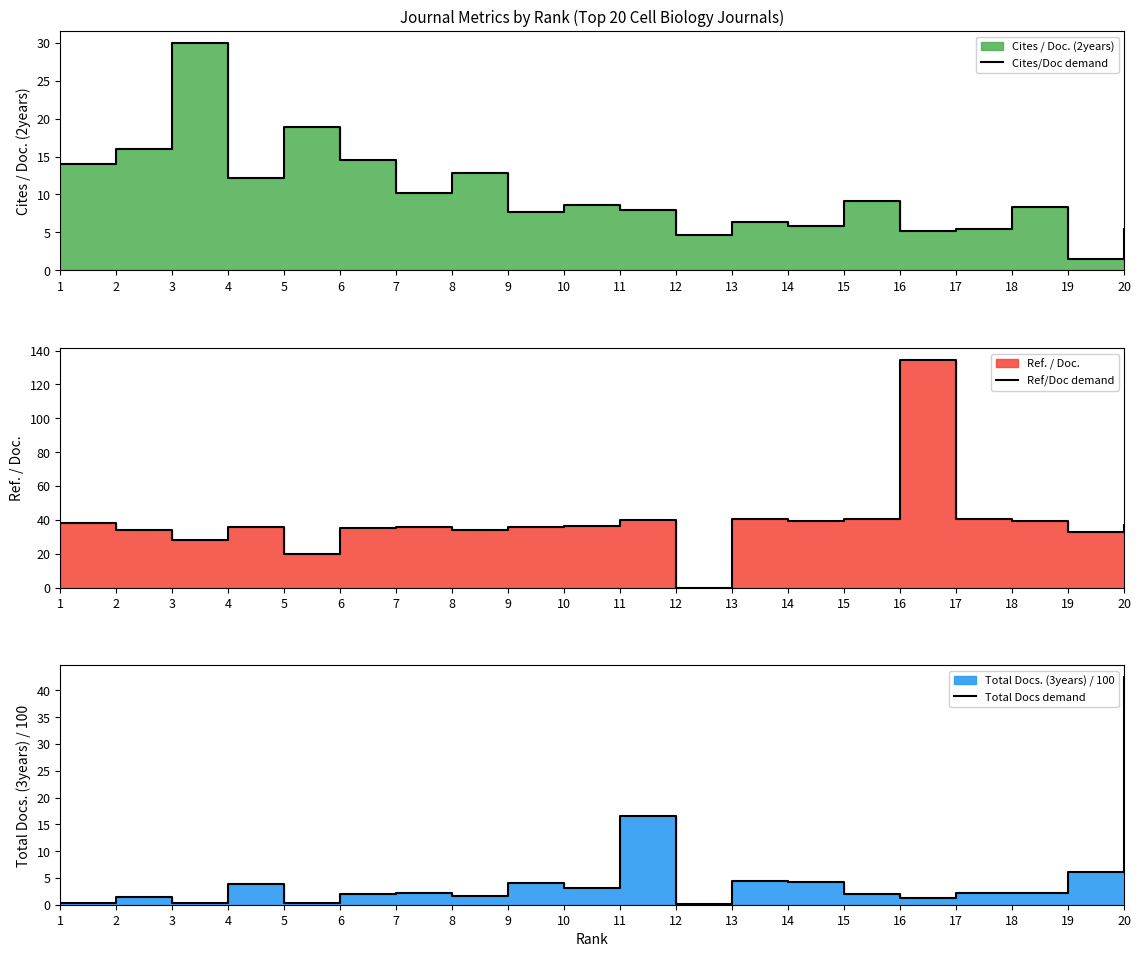

What is the average value of the Total Docs demand series?

5.0